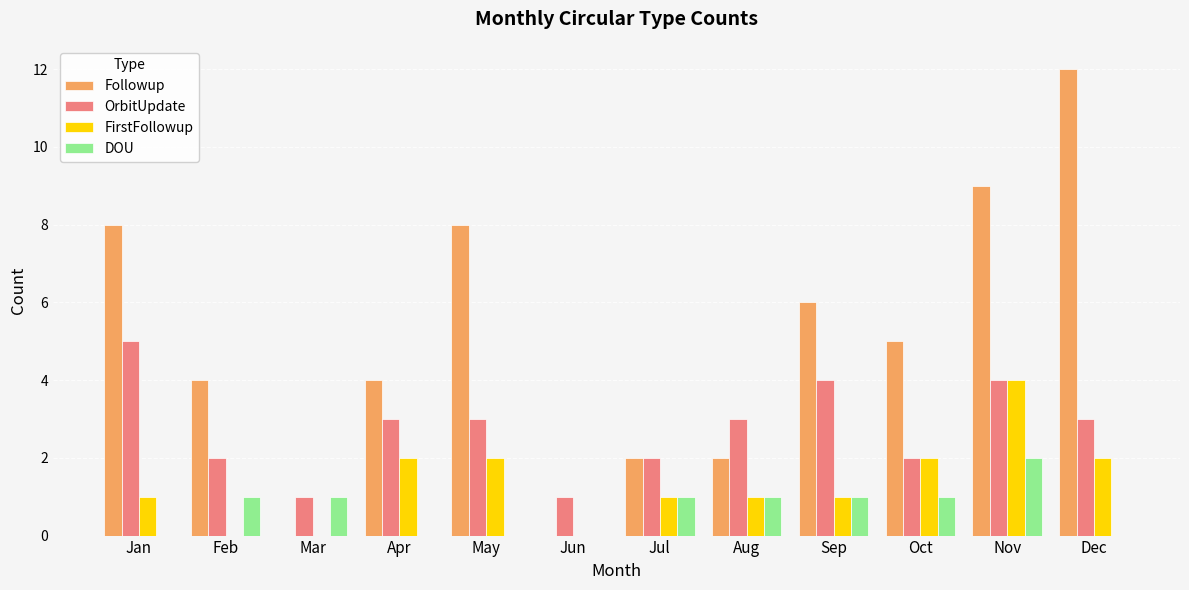

What is the total value across all series at Apr?

9